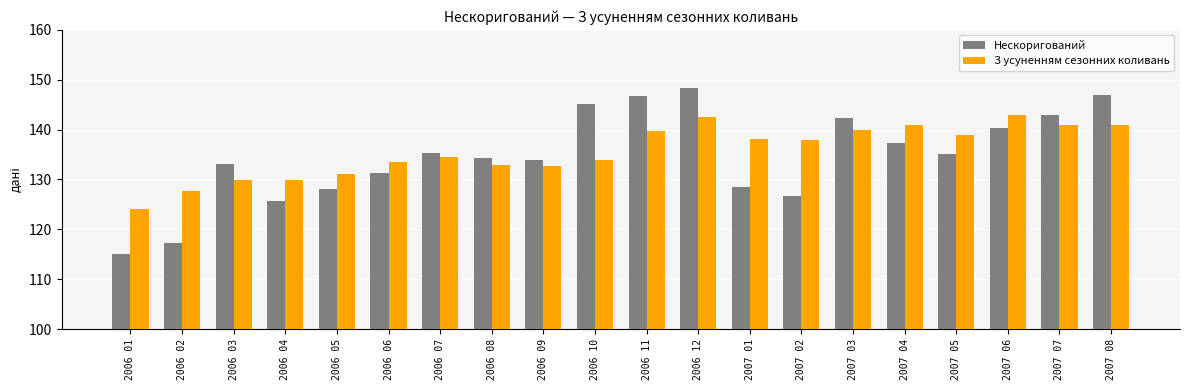

What is the minimum value for З усуненням сезонних коливань?

124.1